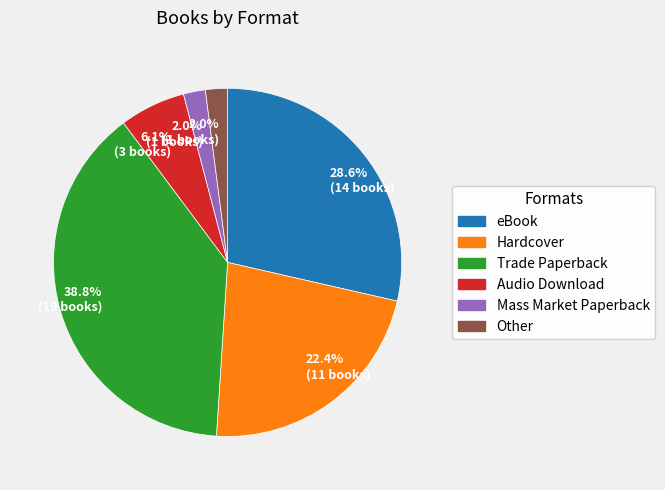

Which slice is the largest?

Trade Paperback